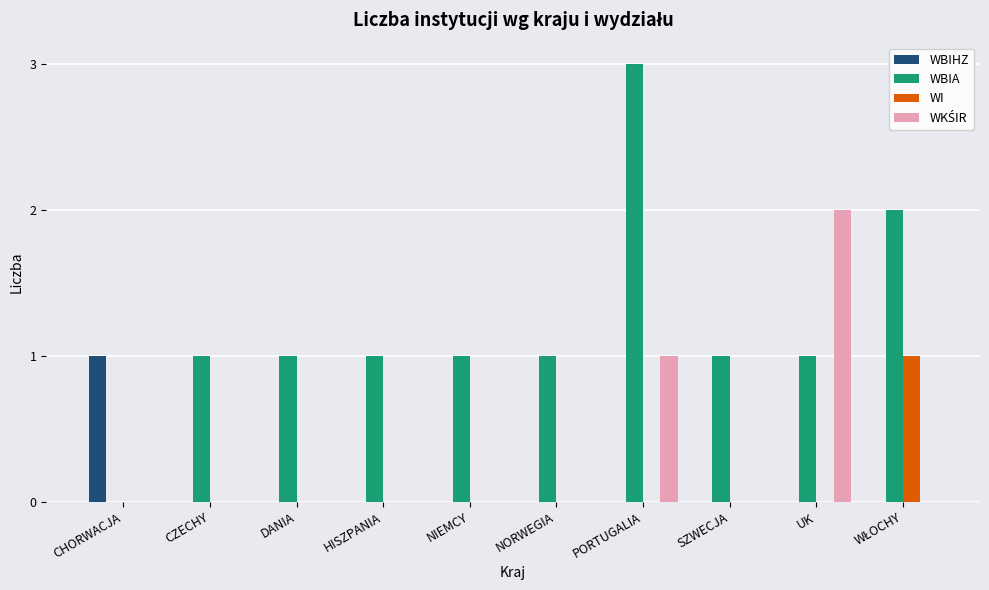

The WBIA series shows 2 at CHORWACJA. True or false?

False